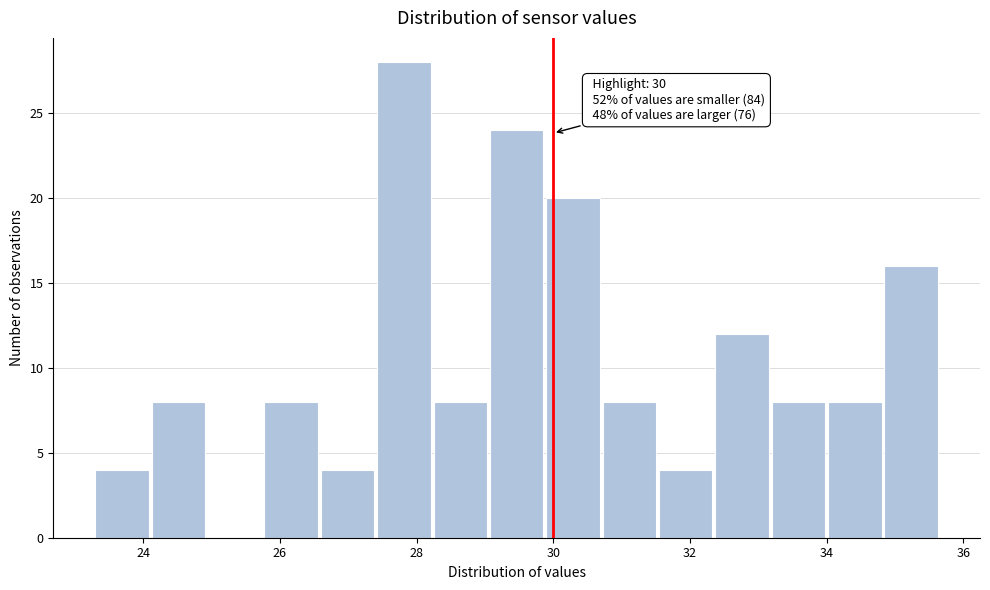

Over which range of the x-axis is the bar tallest?

27.4 to 28.2